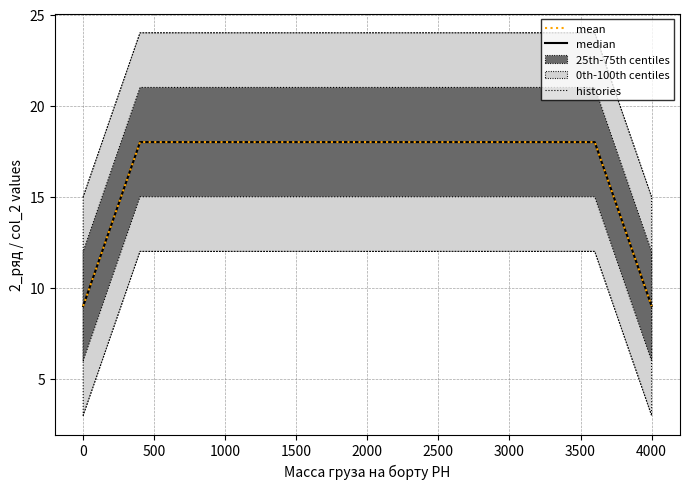

At how many categories does at least one series exceed 9?

11